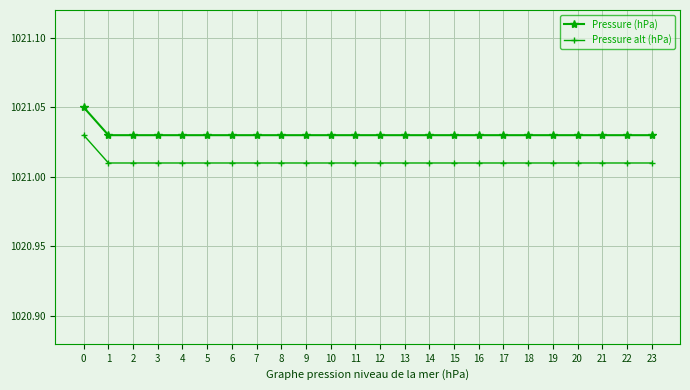

The value of Pressure alt (hPa) at 18 is 1457.8. True or false?

False